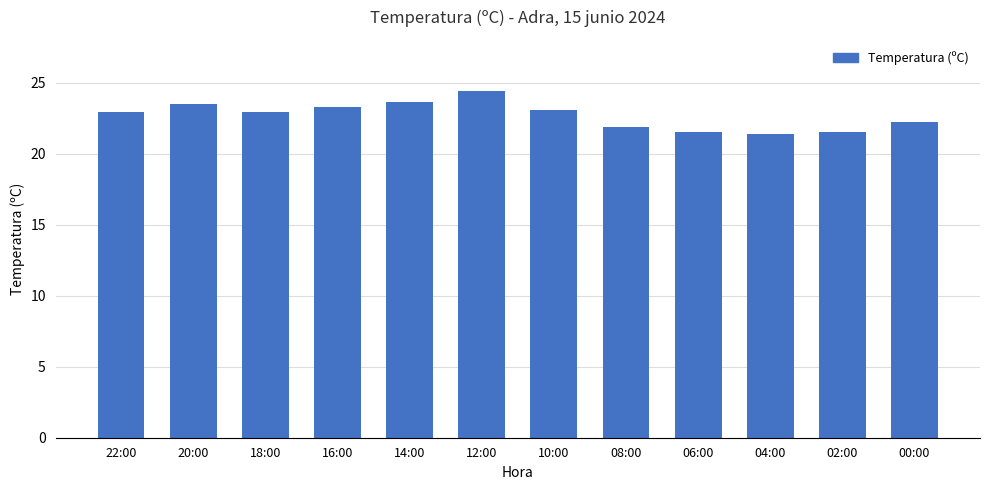

What is the maximum value shown in the chart?

24.4